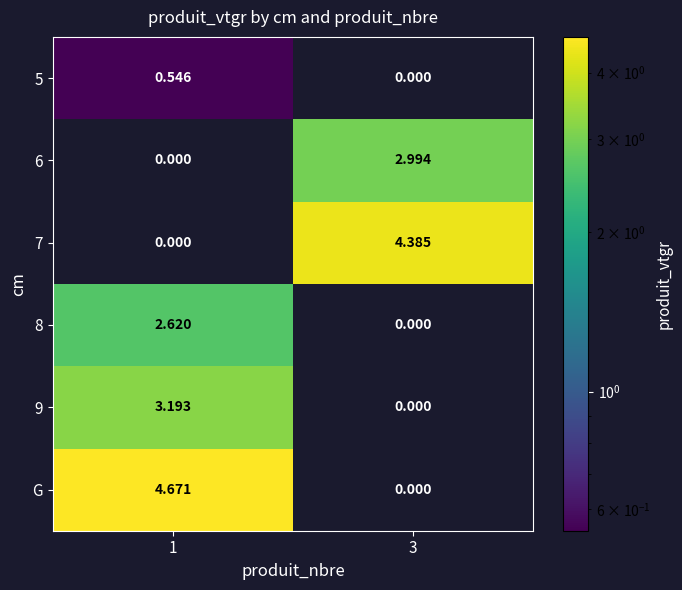

Which series changed the most between 1 and 3?

G